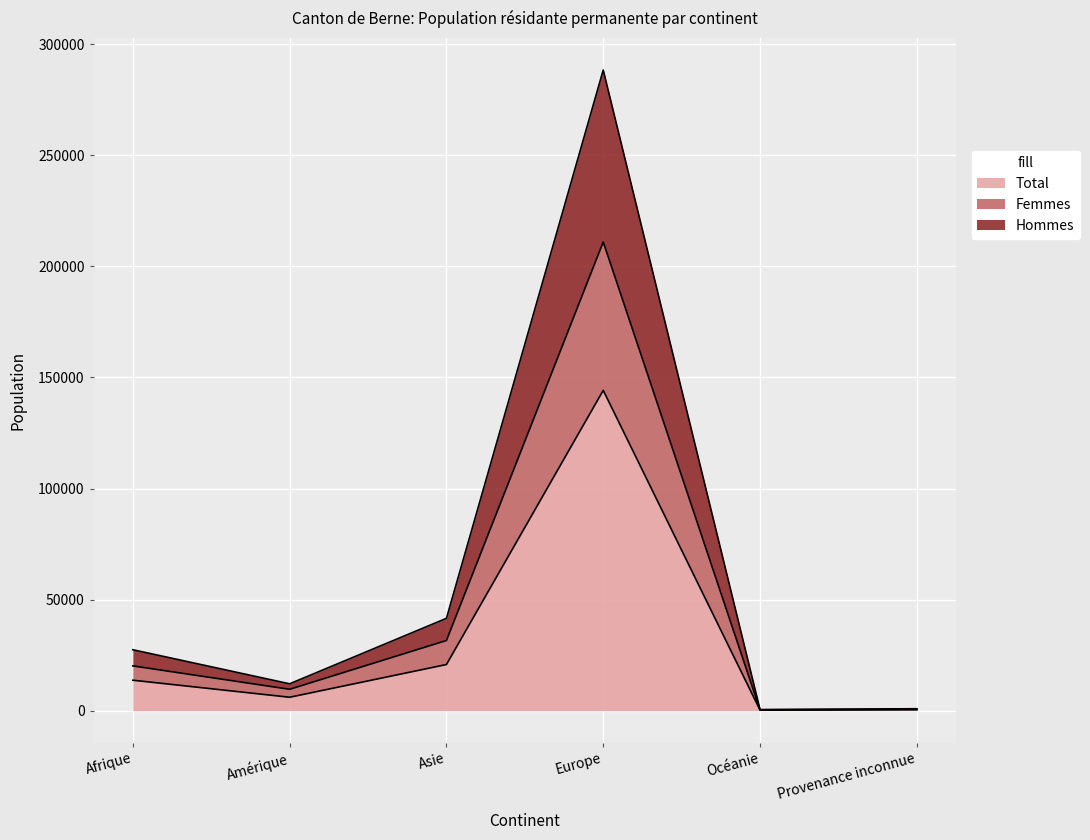

List the series in order of their peak value, lowest first.

Total, Femmes, Hommes